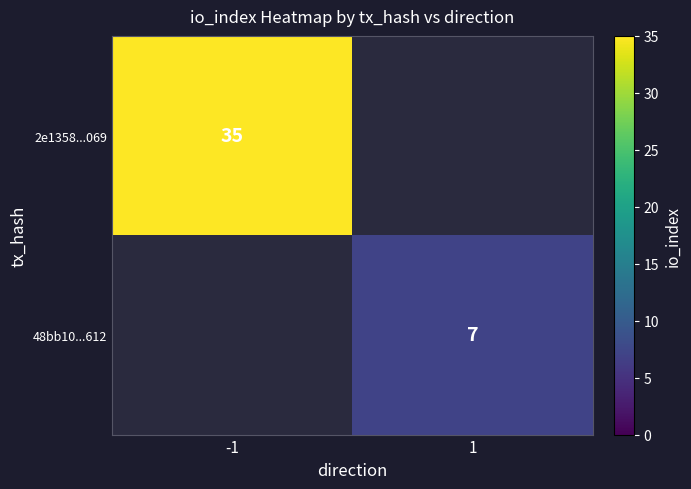

What is the smallest value displayed?

7.0